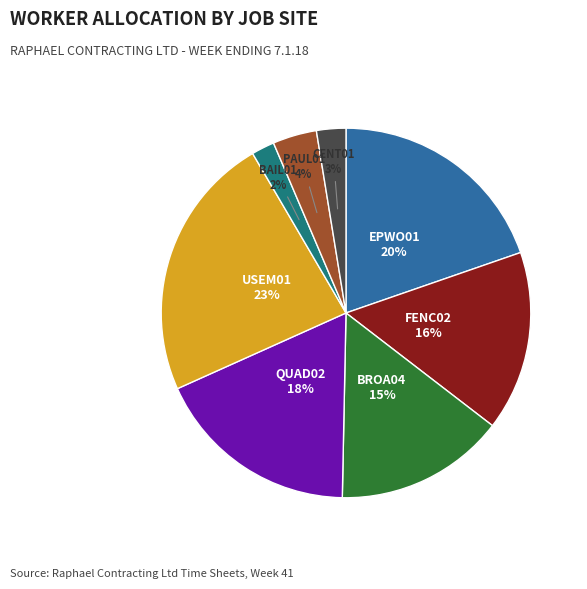

Does any single category account for the majority?

No